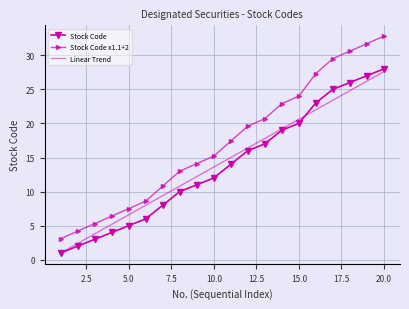

True or false: Stock Code has more than 1 interior local peaks.

False